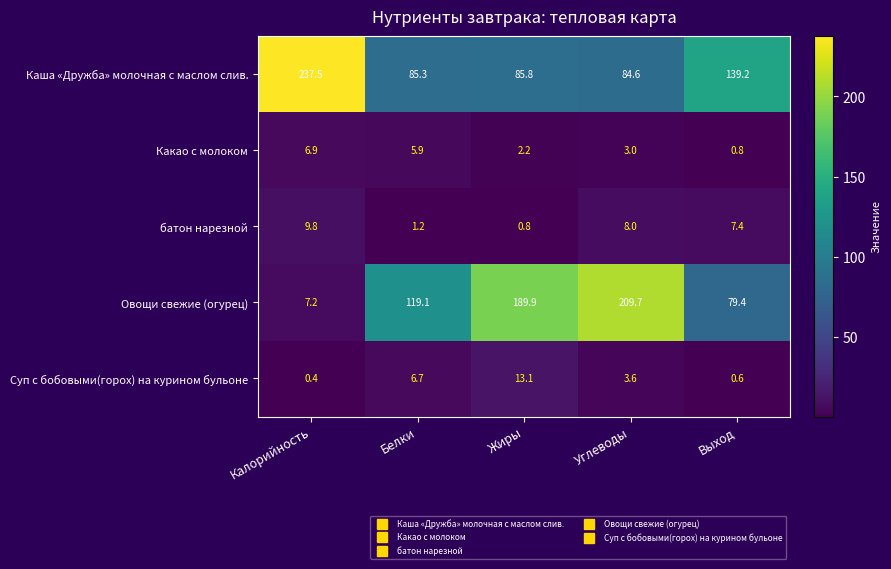

The Какао с молоком series shows 3.7 at Белки. True or false?

False